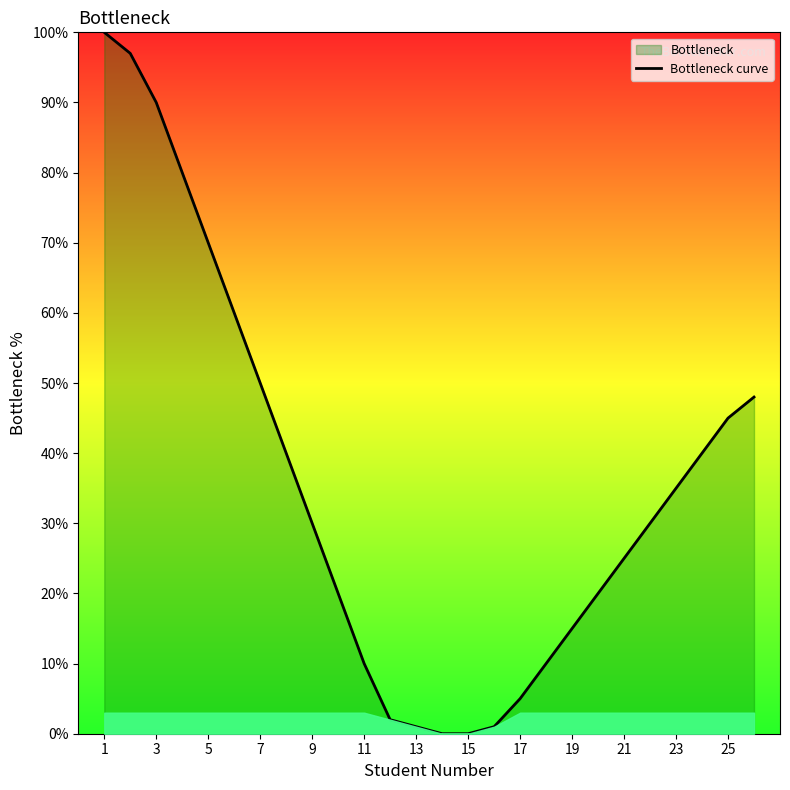

At which label is the value closest to 50?

7